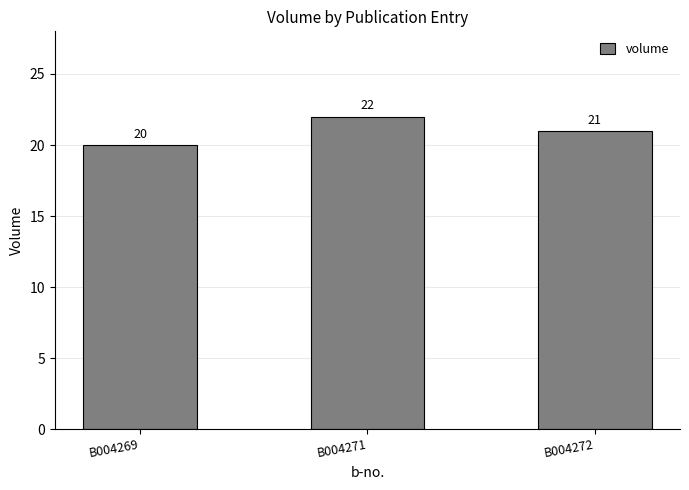

What is the change in value from B004269 to B004272?

+1